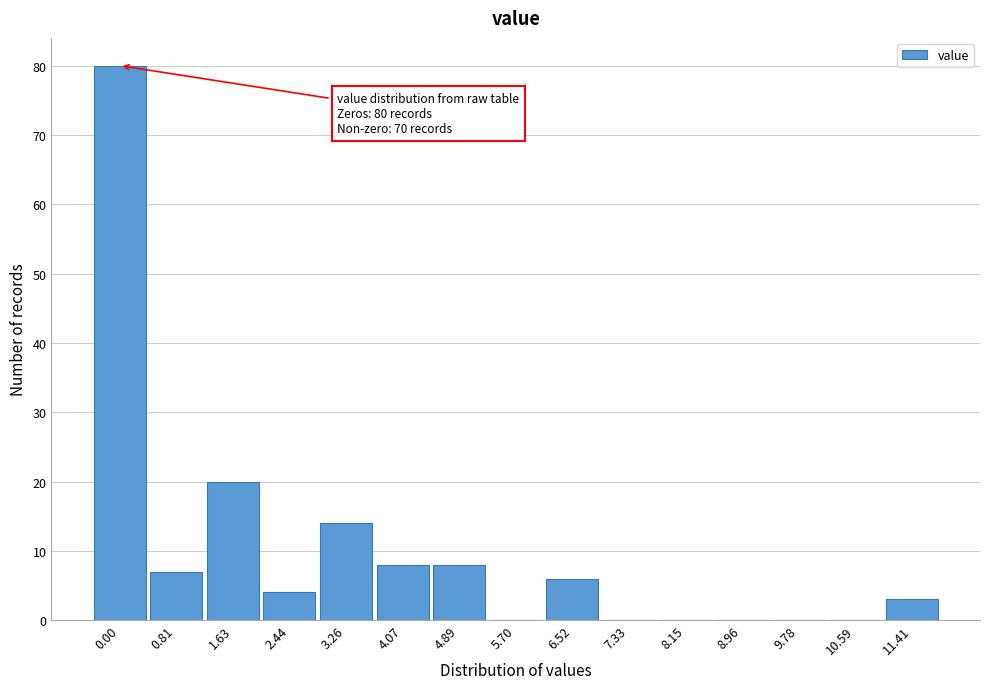

Reading left to right, extract all data points from this chart.

0.00=80	0.81=7	1.63=20	2.44=4	3.26=14	4.07=8	4.89=8	5.70=0	6.52=6	7.33=0	8.15=0	8.96=0	9.78=0	10.59=0	11.41=3